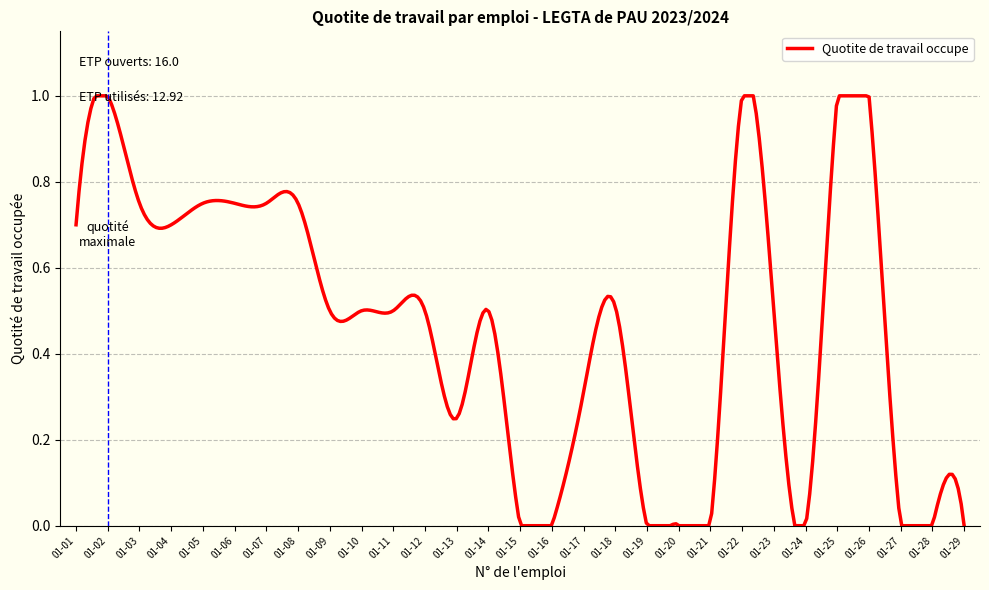

What is the value of the 6th point from the left?

0.8